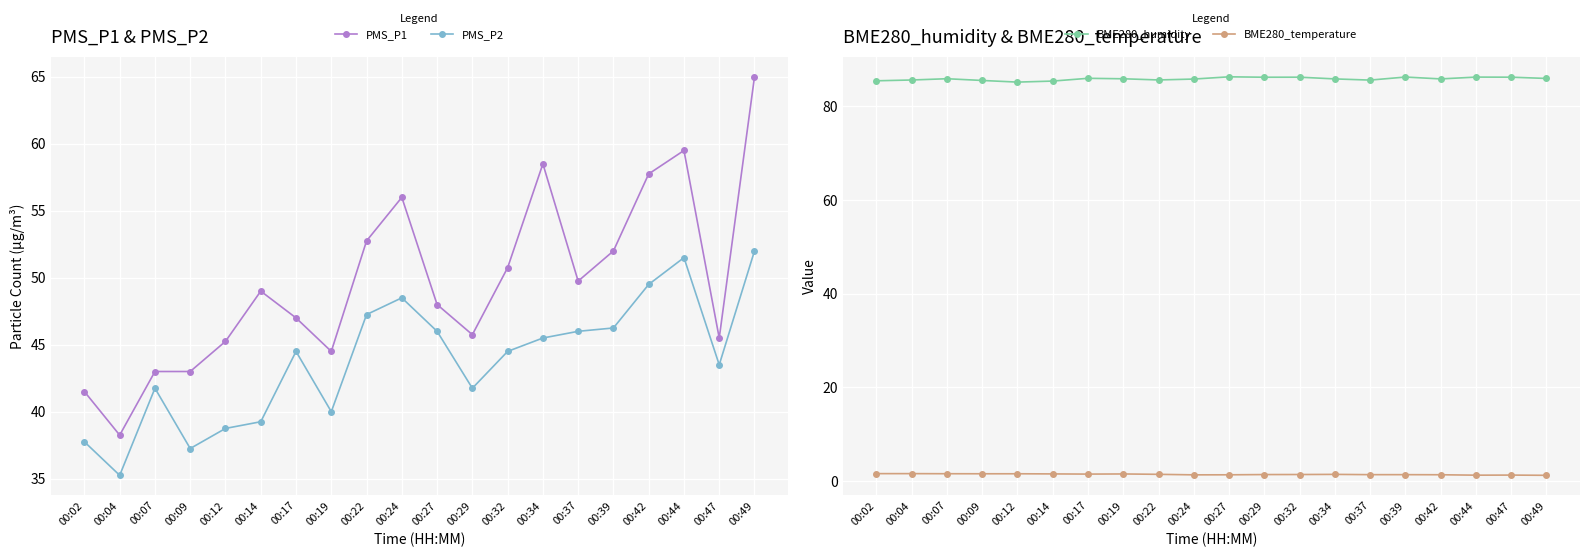

Which series has the largest range (max minus min)?

PMS_P1